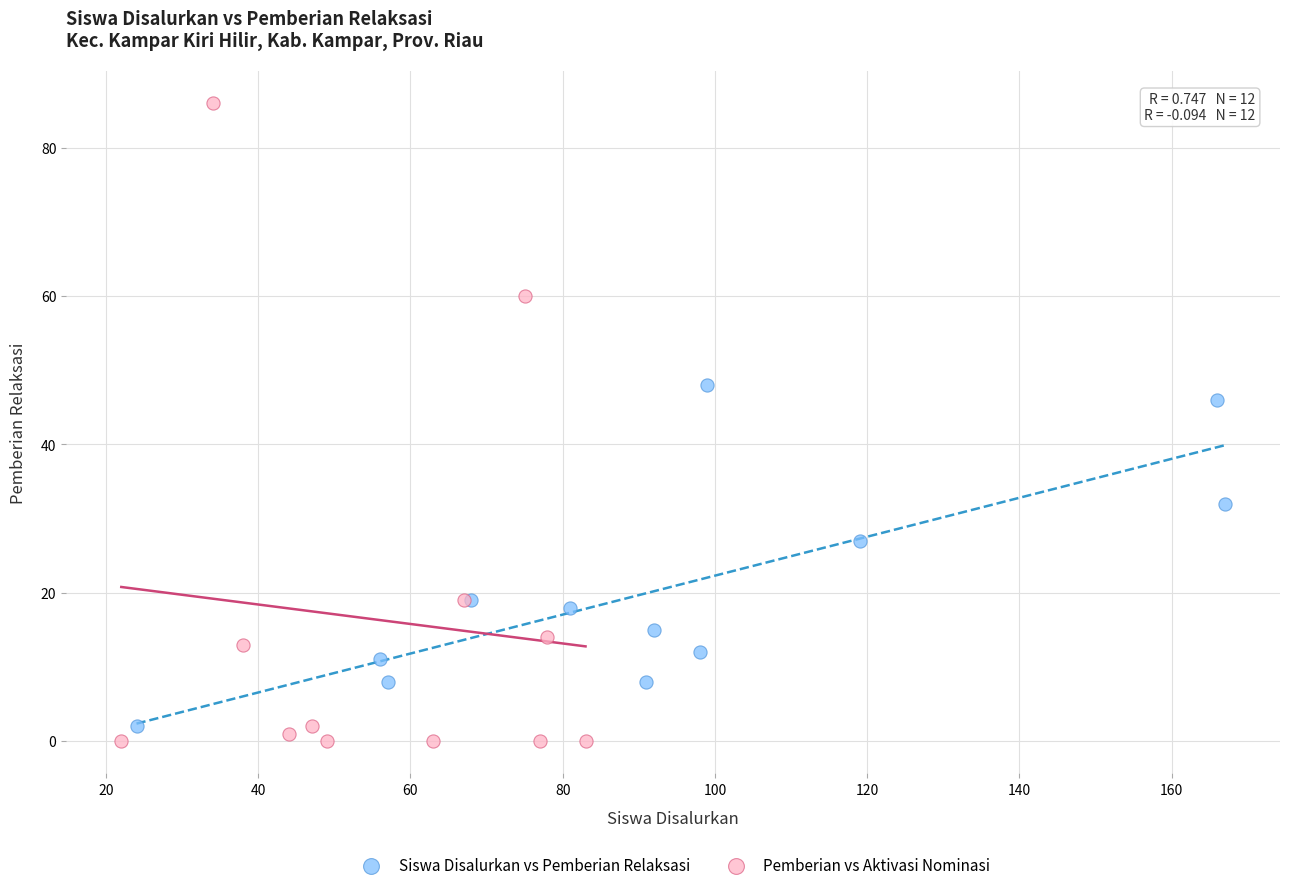

Which series contains the lowest Y value?

Pemberian vs Aktivasi Nominasi